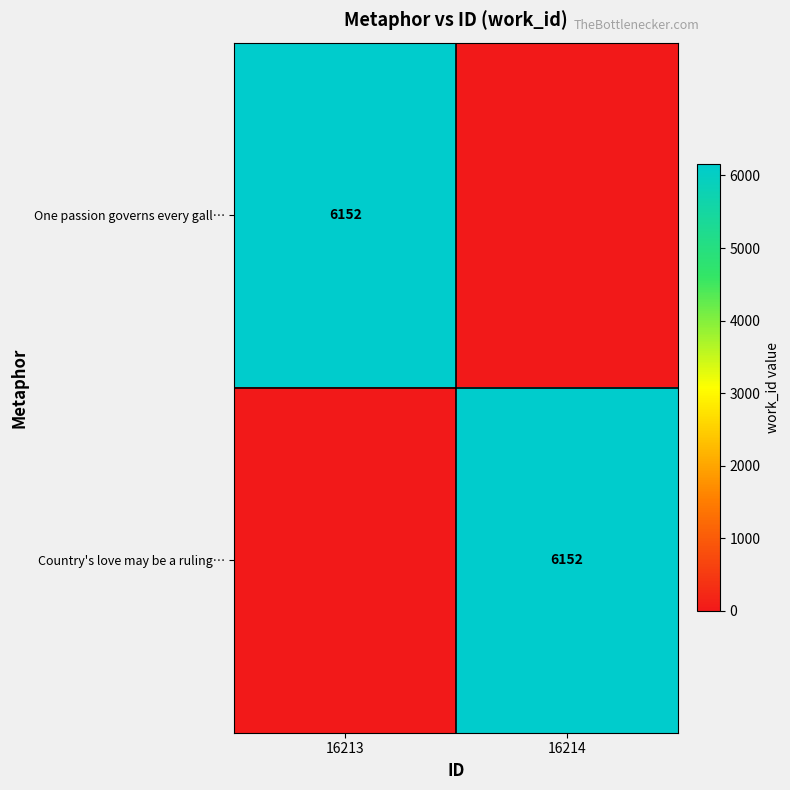

The One passion governs every gall… series shows 8027 at 16213. True or false?

False